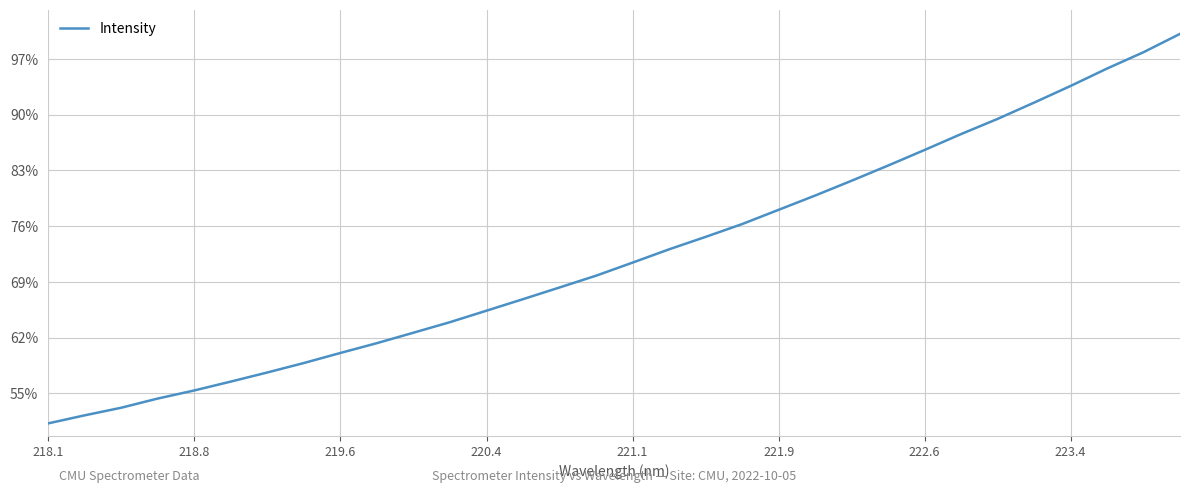

What is the smallest value displayed?

1491.6